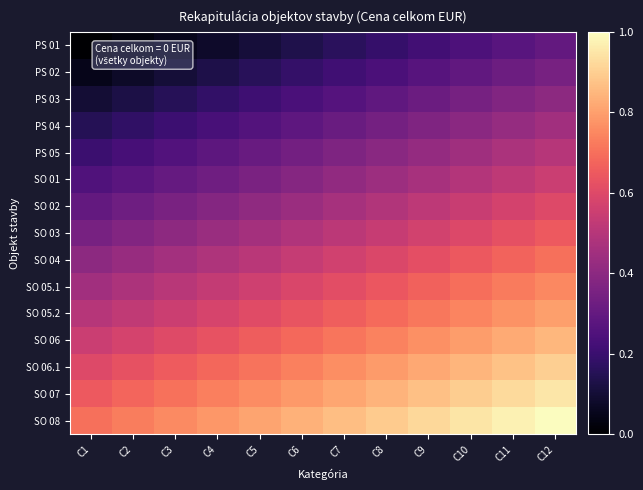

Reading right to left, what are all the values shown in this chart?

PS 01: C12=0.3	C11=0.3	C10=0.2	C9=0.2	C8=0.2	C7=0.2	C6=0.1	C5=0.1	C4=0.1	C3=0.1	C2=0.0	C1=0.0
PS 02: C12=0.3	C11=0.3	C10=0.3	C9=0.3	C8=0.2	C7=0.2	C6=0.2	C5=0.2	C4=0.1	C3=0.1	C2=0.1	C1=0.0
PS 03: C12=0.4	C11=0.4	C10=0.3	C9=0.3	C8=0.3	C7=0.3	C6=0.2	C5=0.2	C4=0.2	C3=0.2	C2=0.1	C1=0.1
PS 04: C12=0.4	C11=0.4	C10=0.4	C9=0.4	C8=0.3	C7=0.3	C6=0.3	C5=0.3	C4=0.2	C3=0.2	C2=0.2	C1=0.1
PS 05: C12=0.5	C11=0.5	C10=0.4	C9=0.4	C8=0.4	C7=0.4	C6=0.3	C5=0.3	C4=0.3	C3=0.3	C2=0.2	C1=0.2
SO 01: C12=0.6	C11=0.5	C10=0.5	C9=0.5	C8=0.4	C7=0.4	C6=0.4	C5=0.4	C4=0.3	C3=0.3	C2=0.3	C1=0.2
SO 02: C12=0.6	C11=0.6	C10=0.5	C9=0.5	C8=0.5	C7=0.5	C6=0.4	C5=0.4	C4=0.4	C3=0.4	C2=0.3	C1=0.3
SO 03: C12=0.6	C11=0.6	C10=0.6	C9=0.6	C8=0.5	C7=0.5	C6=0.5	C5=0.5	C4=0.4	C3=0.4	C2=0.4	C1=0.3
SO 04: C12=0.7	C11=0.7	C10=0.6	C9=0.6	C8=0.6	C7=0.6	C6=0.5	C5=0.5	C4=0.5	C3=0.5	C2=0.4	C1=0.4
SO 05.1: C12=0.8	C11=0.7	C10=0.7	C9=0.7	C8=0.6	C7=0.6	C6=0.6	C5=0.6	C4=0.5	C3=0.5	C2=0.5	C1=0.5
SO 05.2: C12=0.8	C11=0.8	C10=0.7	C9=0.7	C8=0.7	C7=0.7	C6=0.6	C5=0.6	C4=0.6	C3=0.6	C2=0.5	C1=0.5
SO 06: C12=0.8	C11=0.8	C10=0.8	C9=0.8	C8=0.7	C7=0.7	C6=0.7	C5=0.7	C4=0.6	C3=0.6	C2=0.6	C1=0.5
SO 06.1: C12=0.9	C11=0.9	C10=0.8	C9=0.8	C8=0.8	C7=0.8	C6=0.7	C5=0.7	C4=0.7	C3=0.7	C2=0.6	C1=0.6
SO 07: C12=0.9	C11=0.9	C10=0.9	C9=0.9	C8=0.8	C7=0.8	C6=0.8	C5=0.8	C4=0.7	C3=0.7	C2=0.7	C1=0.7
SO 08: C12=1.0	C11=1.0	C10=0.9	C9=0.9	C8=0.9	C7=0.9	C6=0.8	C5=0.8	C4=0.8	C3=0.8	C2=0.7	C1=0.7